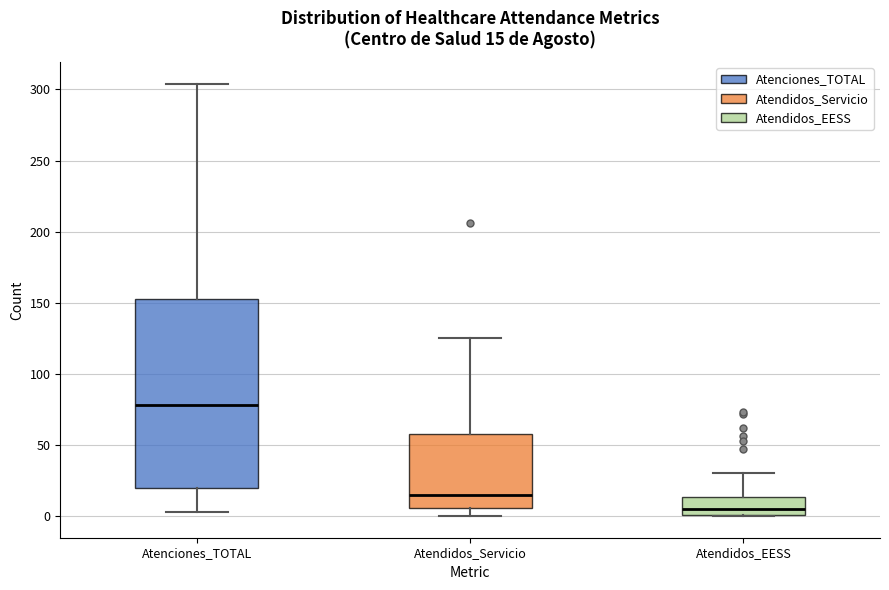

Comparing the boxes themselves (not the whiskers), which one is the tallest?

Atenciones_TOTAL